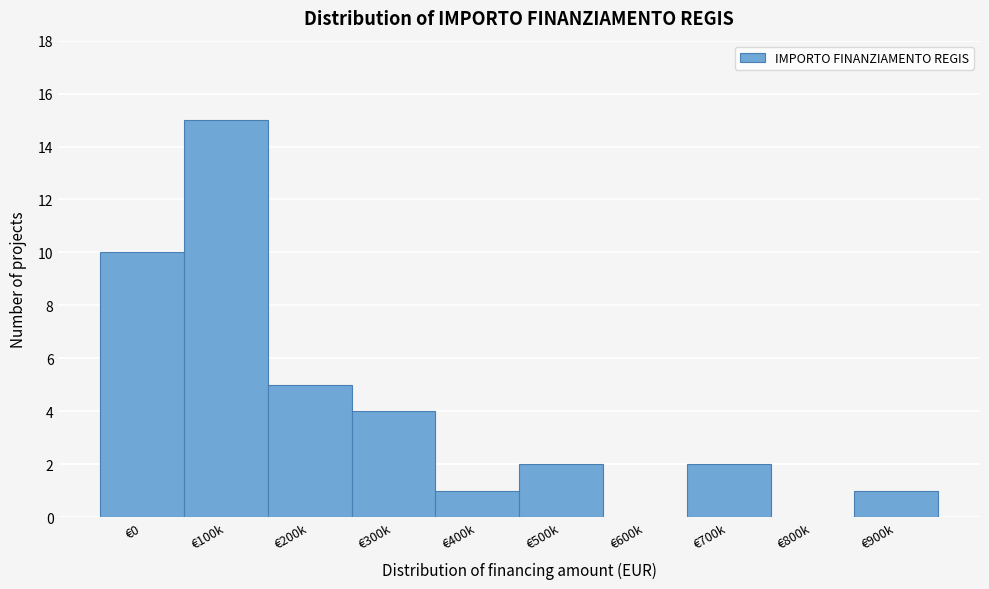

Reading right to left, extract all data points from this chart.

€900k=1	€800k=0	€700k=2	€600k=0	€500k=2	€400k=1	€300k=4	€200k=5	€100k=15	€0=10